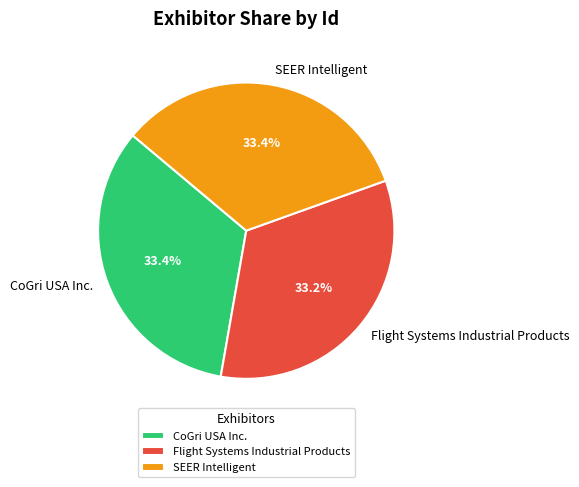

How much of the chart is everything except CoGri USA Inc.?

66.6%